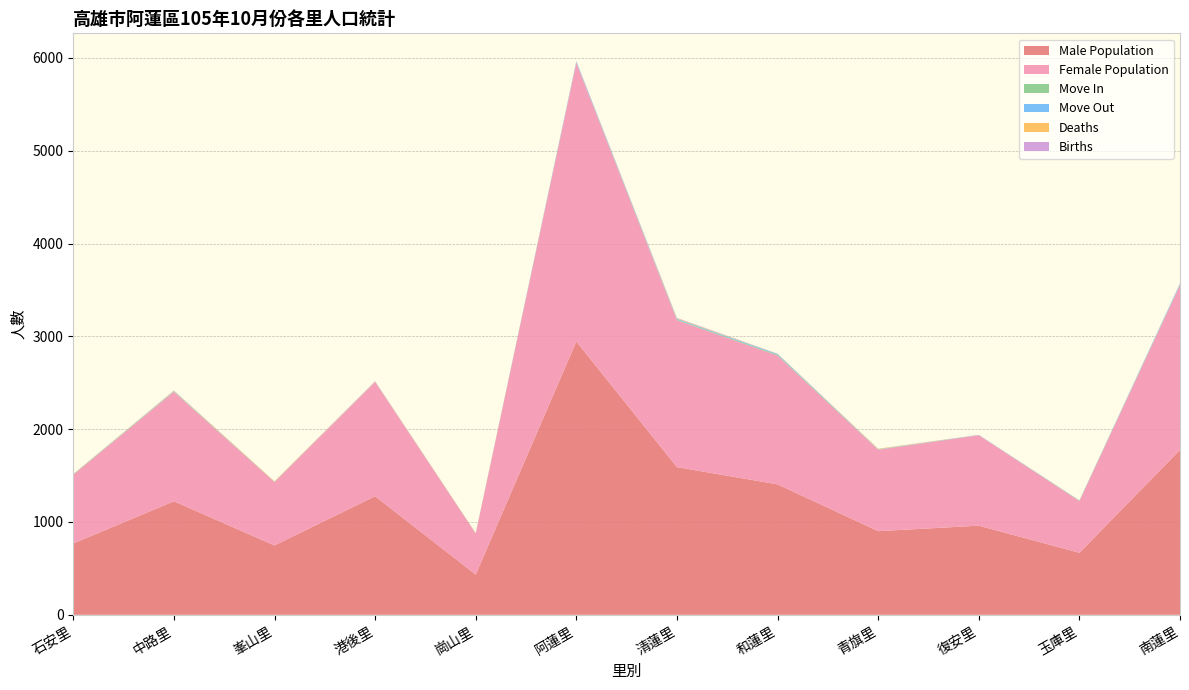

Reading left to right, what are all the values shown in this chart?

Male Population: 768	1223	747	1277	433	2944	1591	1405	901	960	668	1776
Female Population: 741	1179	683	1231	443	3001	1583	1388	877	974	557	1775
Move In: 5	5	3	2	3	2	6	8	2	0	4	4
Move Out: 0	4	1	1	0	12	9	9	4	3	2	11
Deaths: 1	4	4	2	2	2	6	2	5	1	1	1
Births: 1	2	0	4	0	5	4	1	0	1	1	4